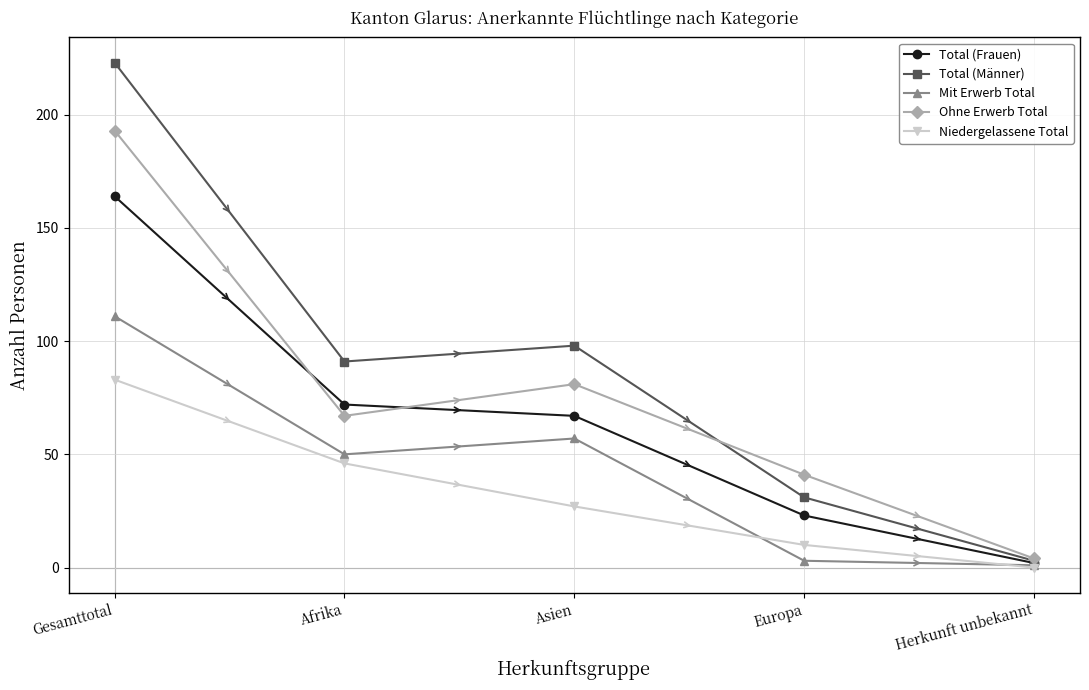

Between Afrika and Asien, which series saw the biggest shift?

Niedergelassene Total